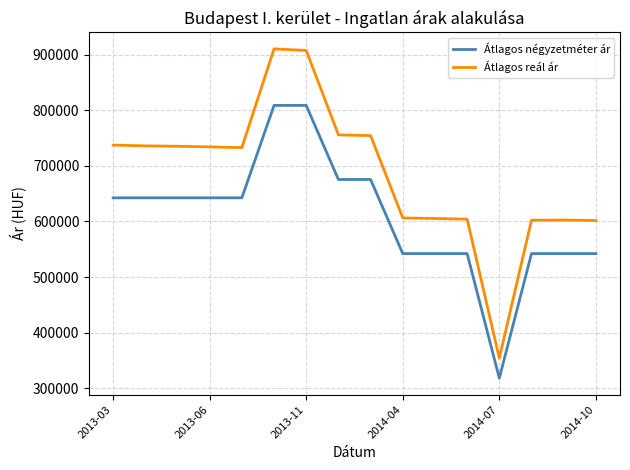

What is the difference between the maximum and minimum values in the Átlagos reál ár series?

556280